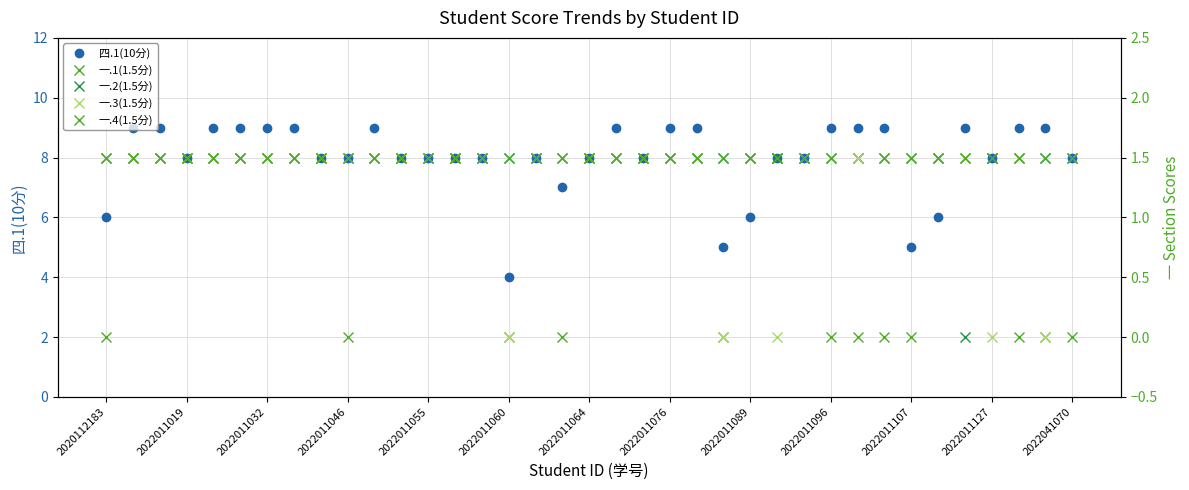

What is the sum of all 一.3(1.5分) values?

48.0